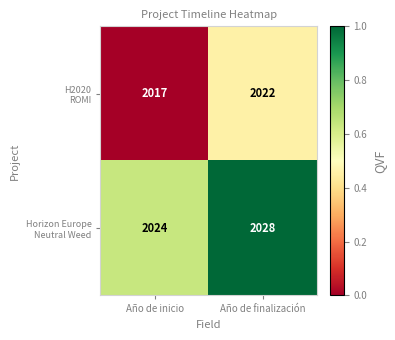

What is the spread (max minus min) of values at Año de finalización?

6